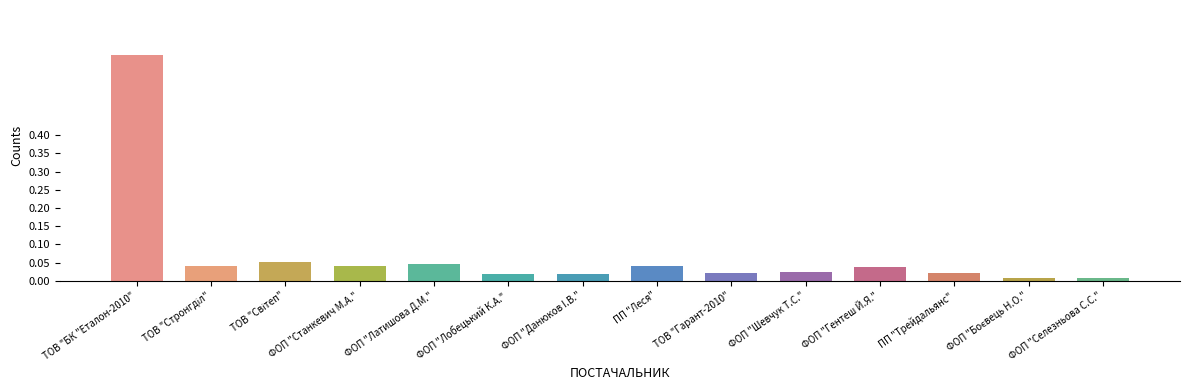

Does the chart contain stacked bars?

No